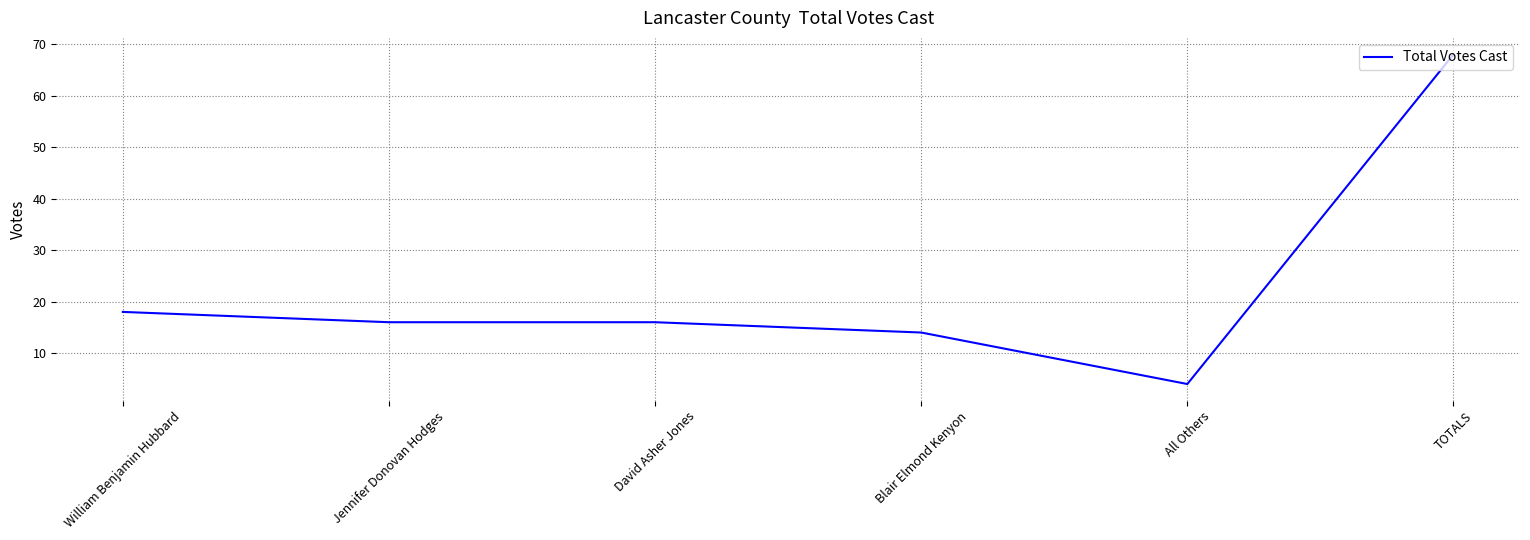

Approximately how many times larger is the value at William Benjamin Hubbard compared to Jennifer Donovan Hodges?

1.1